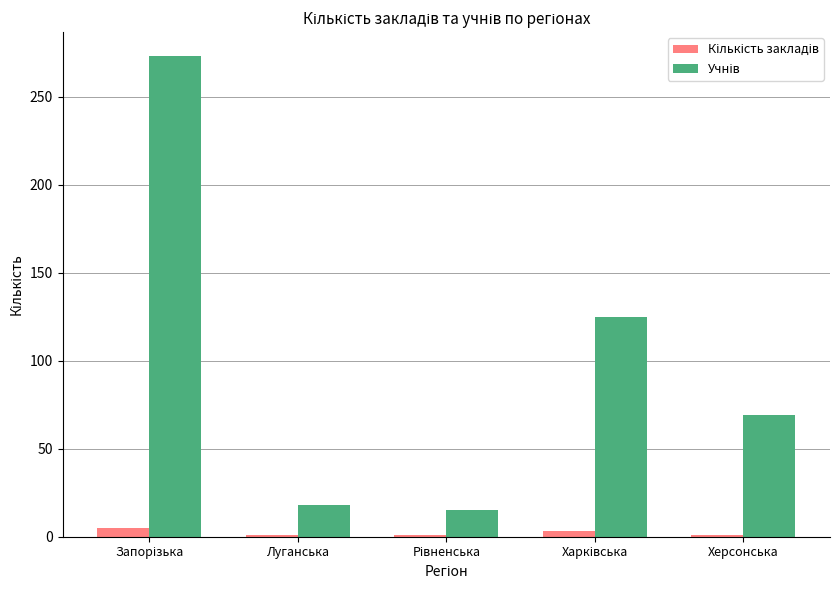

What is the greatest value displayed?

273